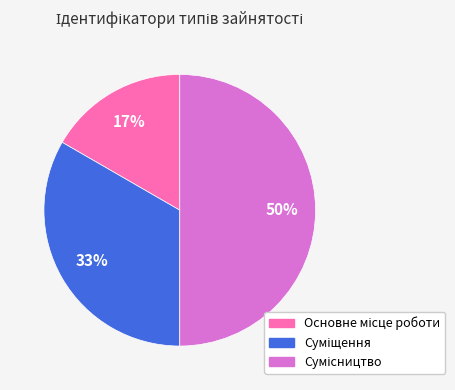

To the nearest percent, what is the difference between the largest and smallest slice percentages?

33%